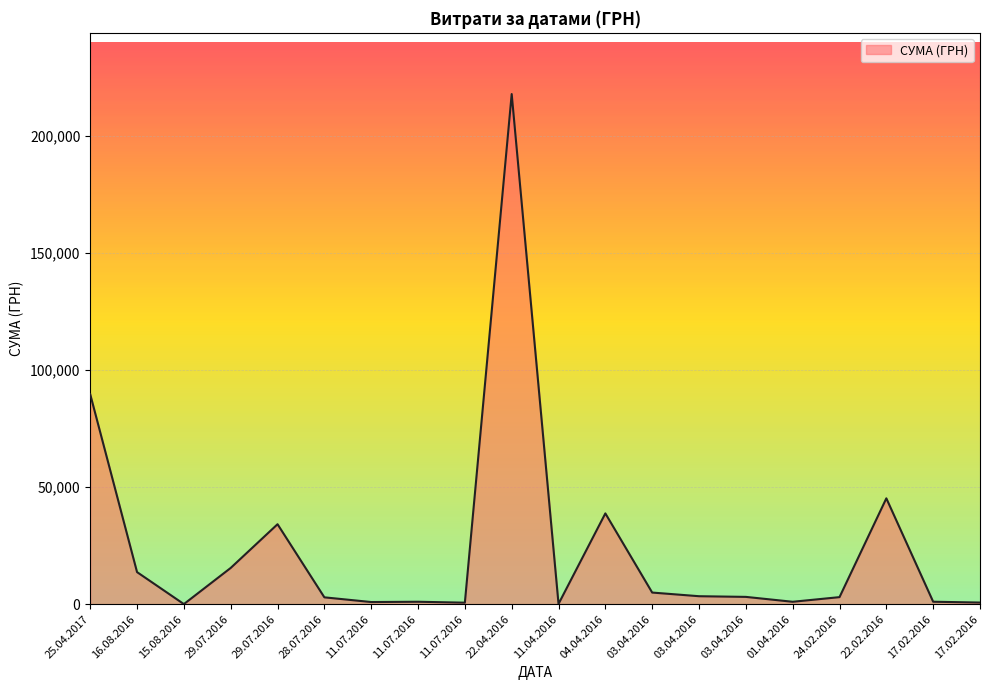

How many lines are shown in the chart?

1